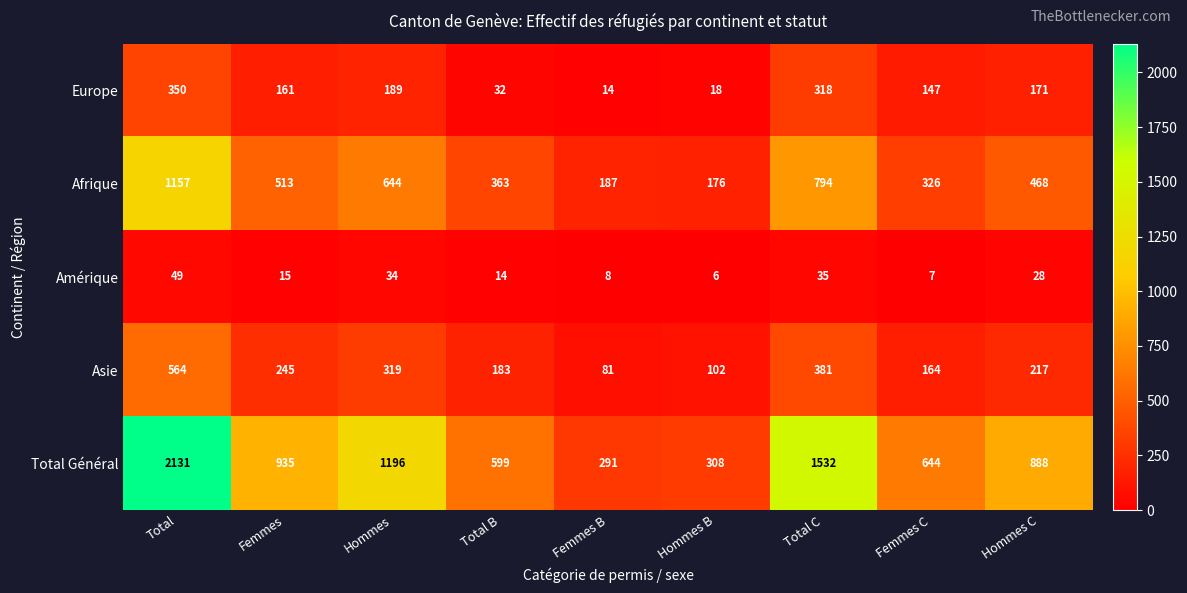

At which category does the chart reach its peak across all series?

Total